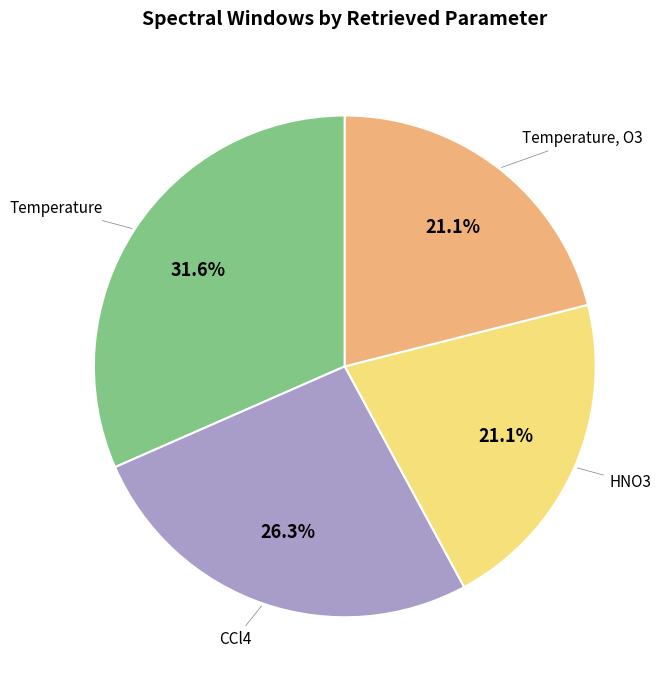

What is the ratio of the value at Temperature, O3 to the value at CCl4?

0.8